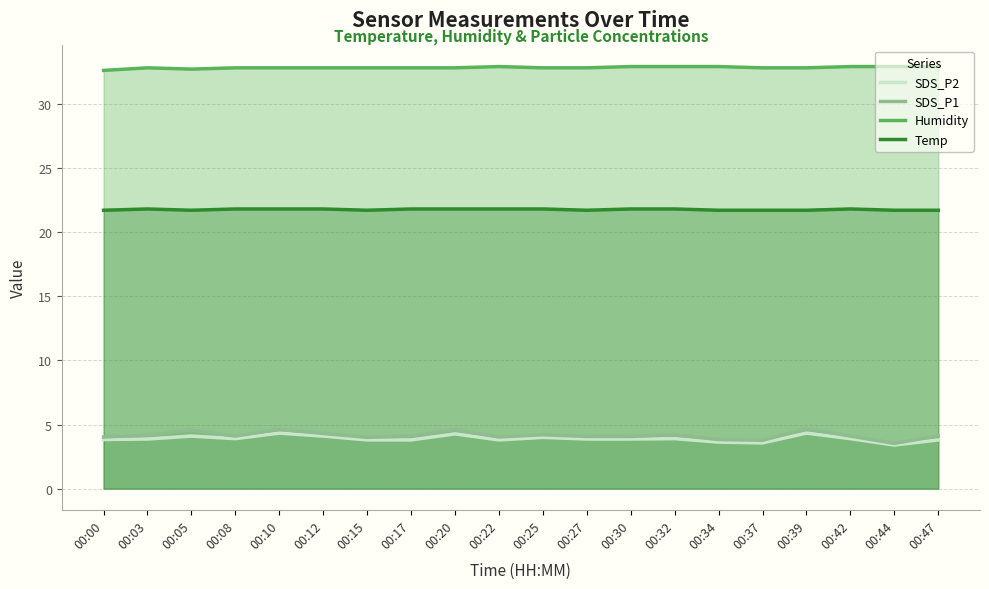

At which label does SDS_P1 first exceed 4?

00:00